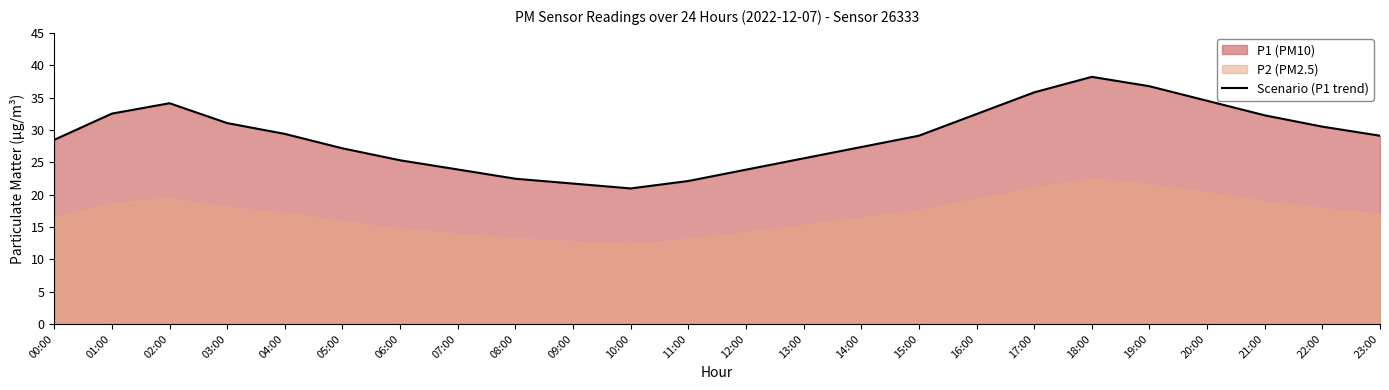

What is the sum of the values at 10:00 and 08:00?

43.4